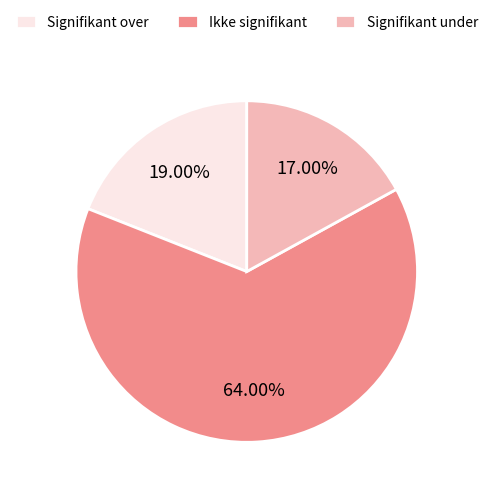

The Ikke signifikant slice represents 64% of the pie. True or false?

True